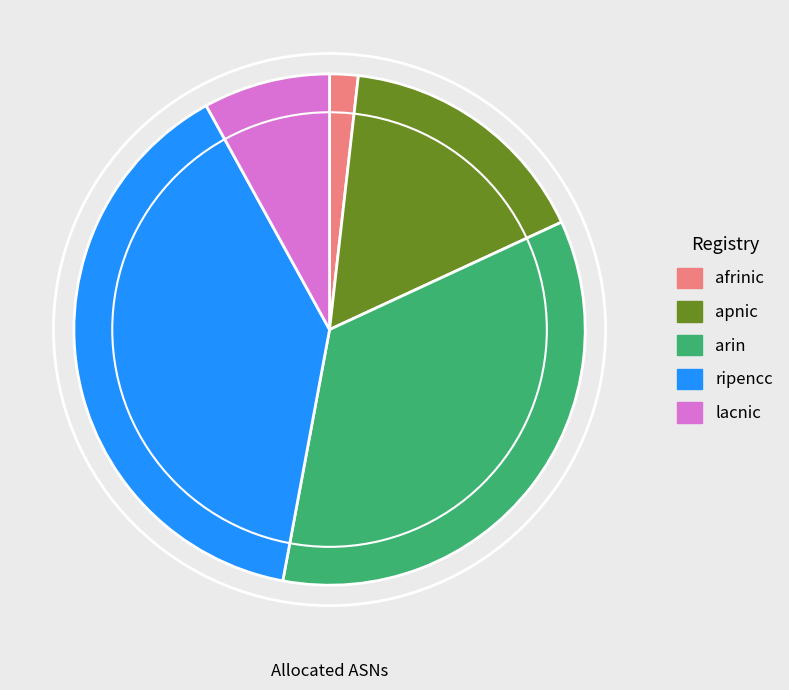

Is there any slice that represents more than half of the pie?

No